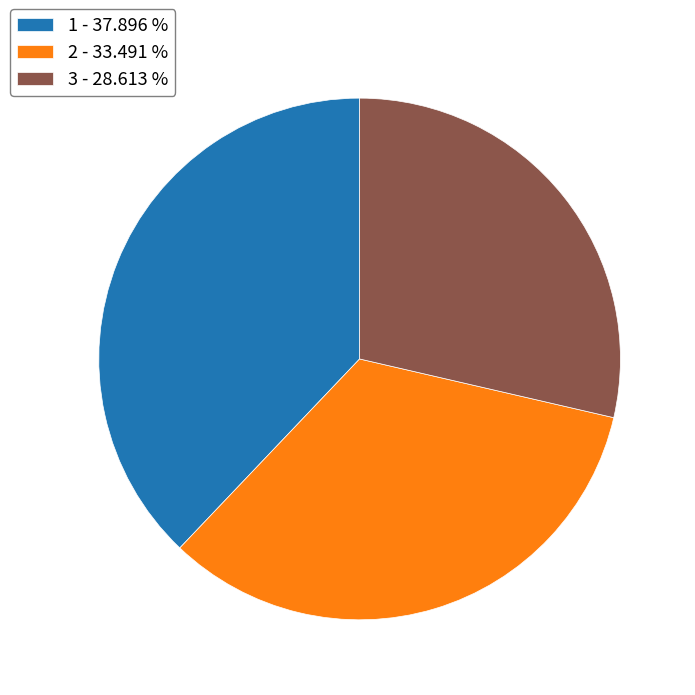

Does any single category account for the majority?

No